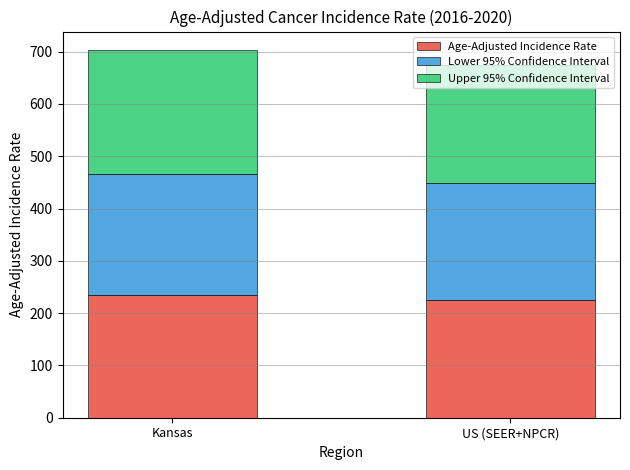

The Age-Adjusted Incidence Rate series shows 234.4 at Kansas. True or false?

True